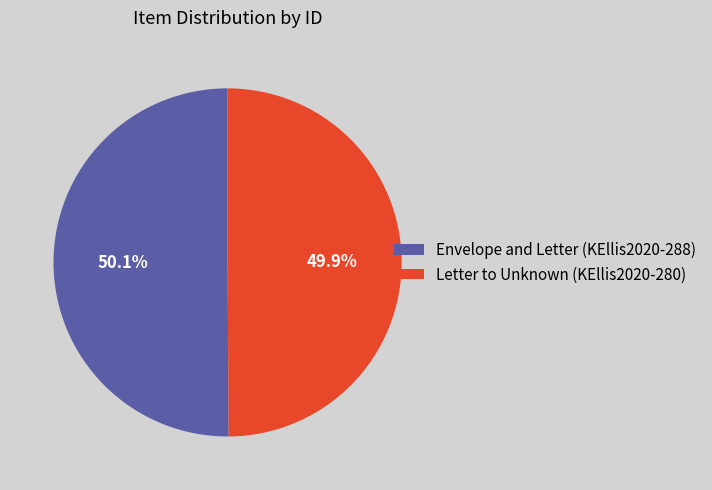

What is the ratio of the value at Envelope and Letter (KEllis2020-288) to the value at Letter to Unknown (KEllis2020-280)?

1.0